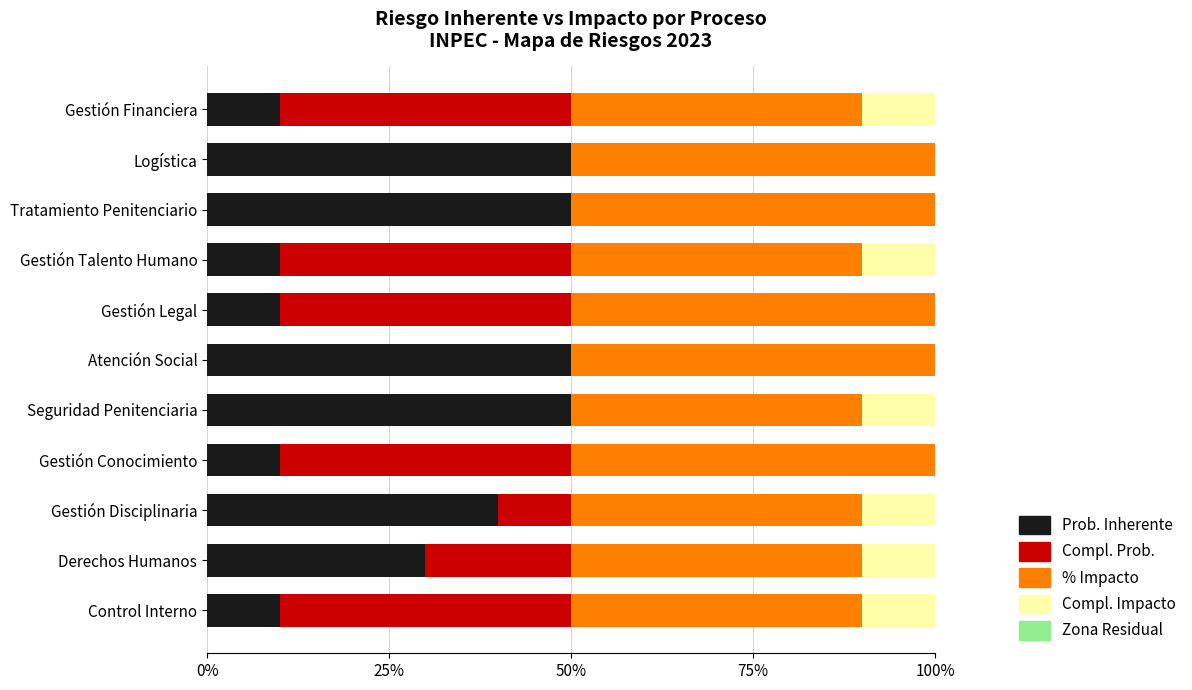

What is the highest value of the Prob. Inherente series?

50